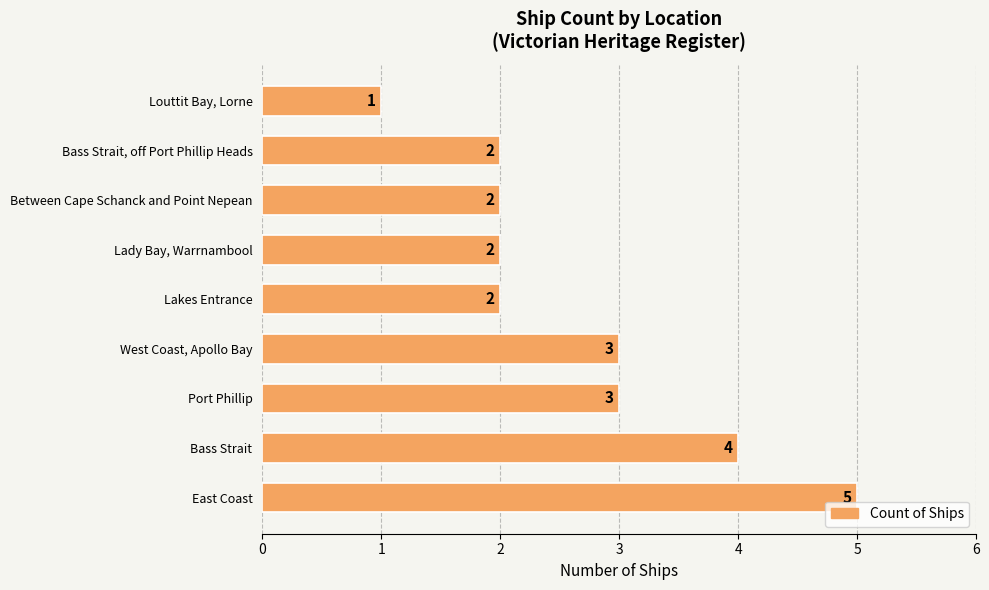

How many values are between 2 and 3?

6